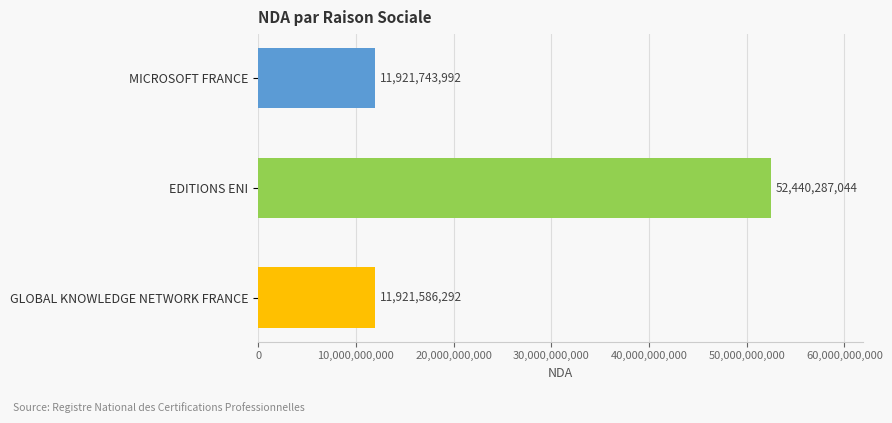

What is the ratio of the value at EDITIONS ENI to the value at MICROSOFT FRANCE?

4.4